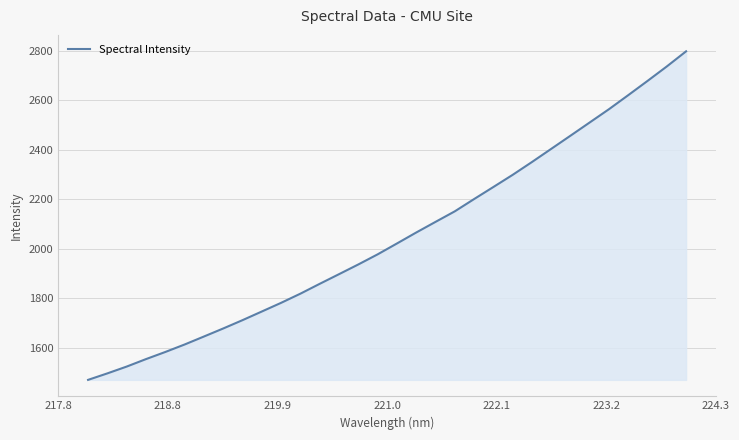

How many lines are shown in the chart?

1